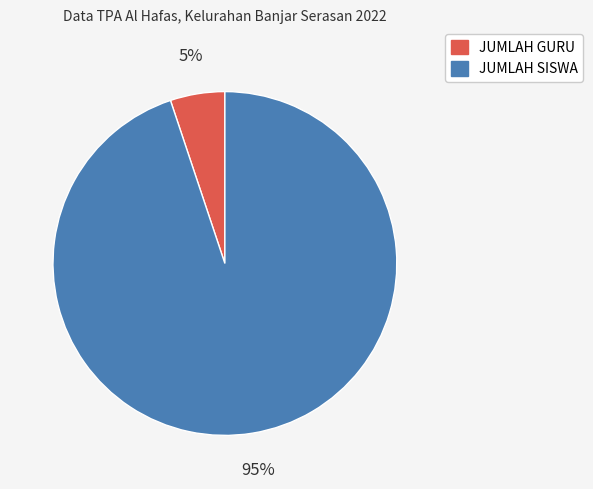

To the nearest percent, what portion does JUMLAH GURU represent?

5%